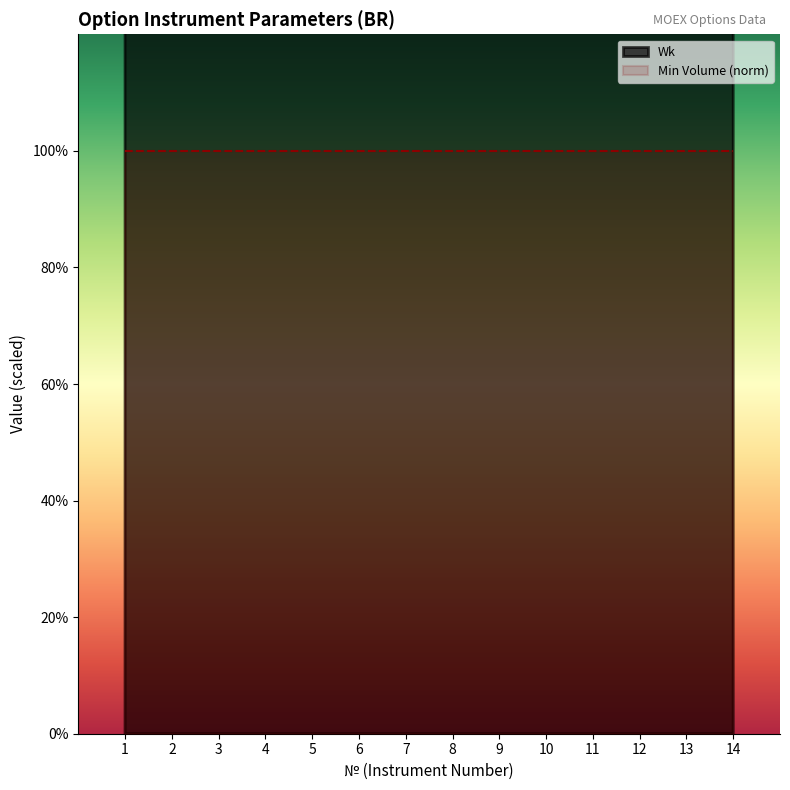

How many lines are shown in the chart?

1